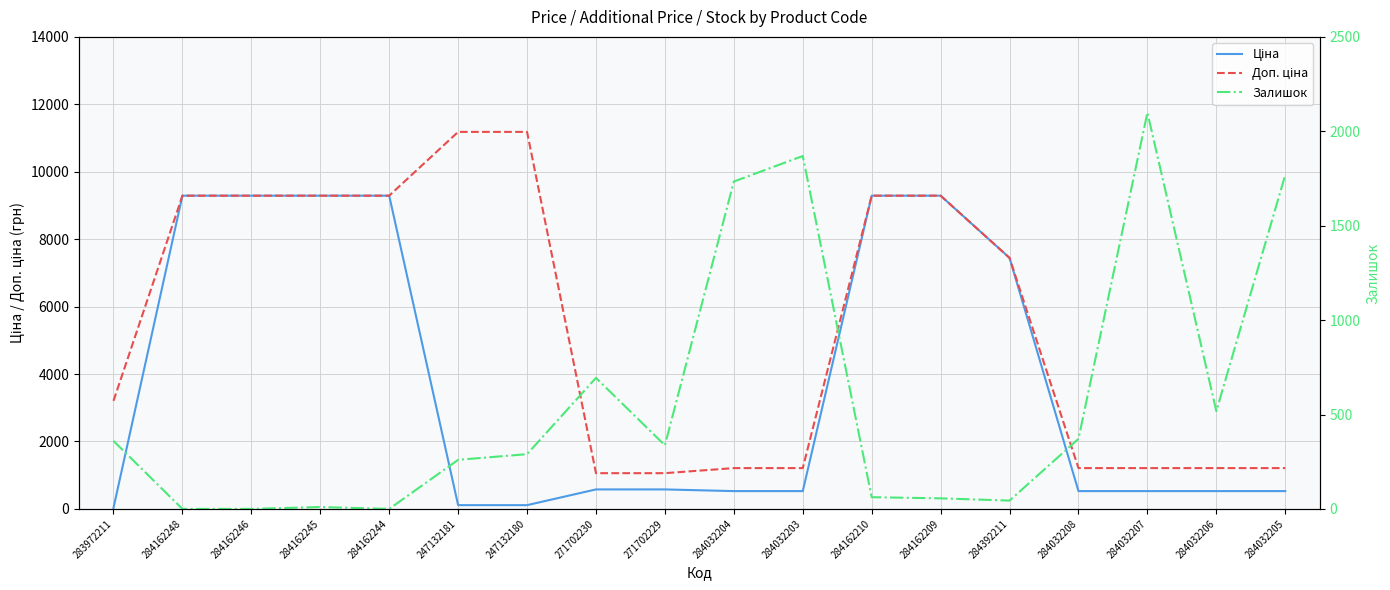

Which series has the largest range (max minus min)?

Доп. ціна